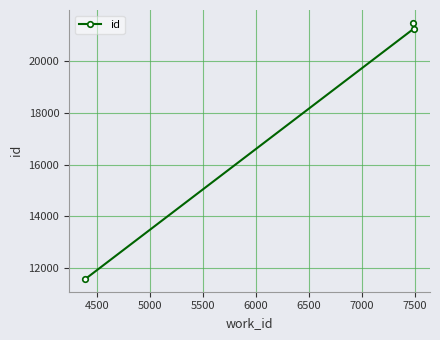

What is the difference between the maximum and minimum values?

9904